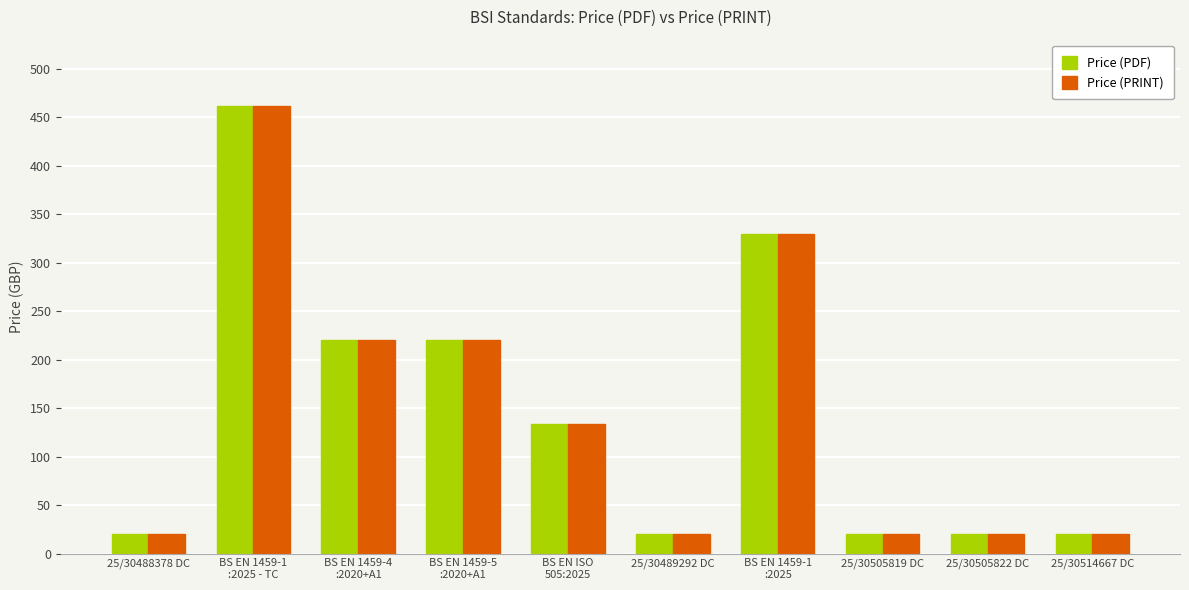

Reading right to left, what are all the values shown in this chart?

Price (PDF): 20	20	20	330	20	134	220	220	462	20
Price (PRINT): 20	20	20	330	20	134	220	220	462	20